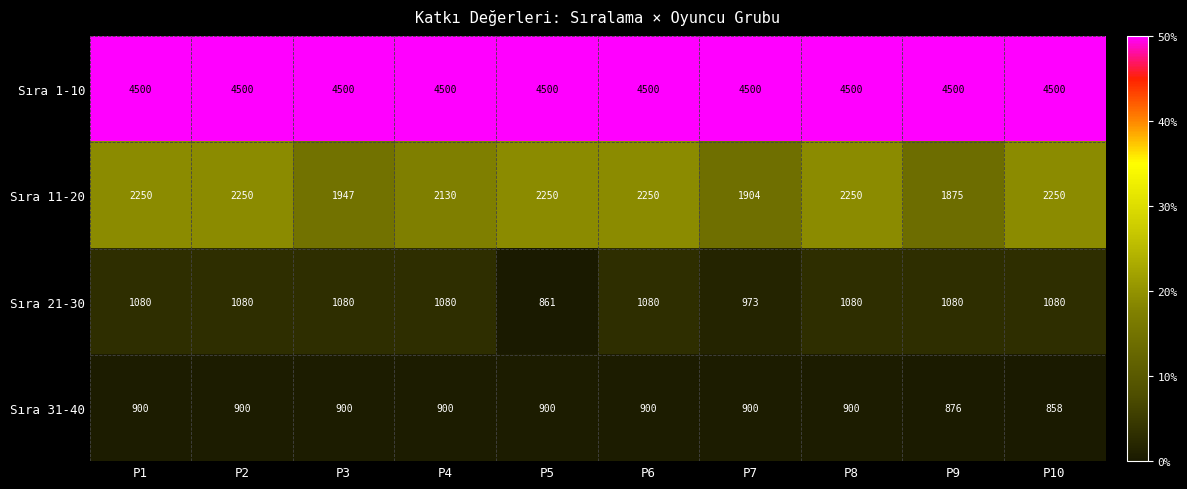

Which series has the widest spread of values?

Sıra 11-20